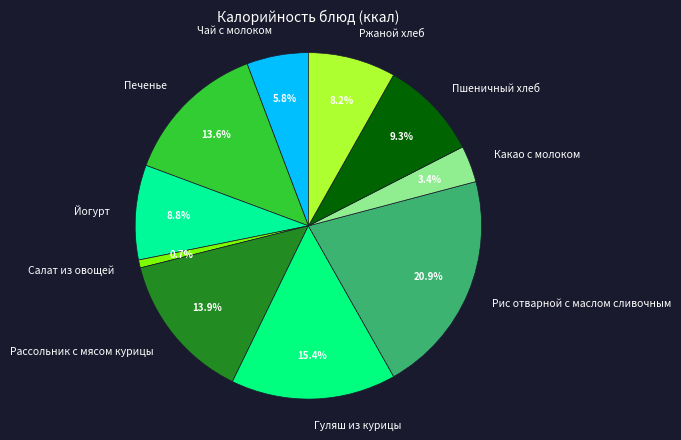

Is the sum of Рассольник с мясом курицы and Йогурт greater than half?

No